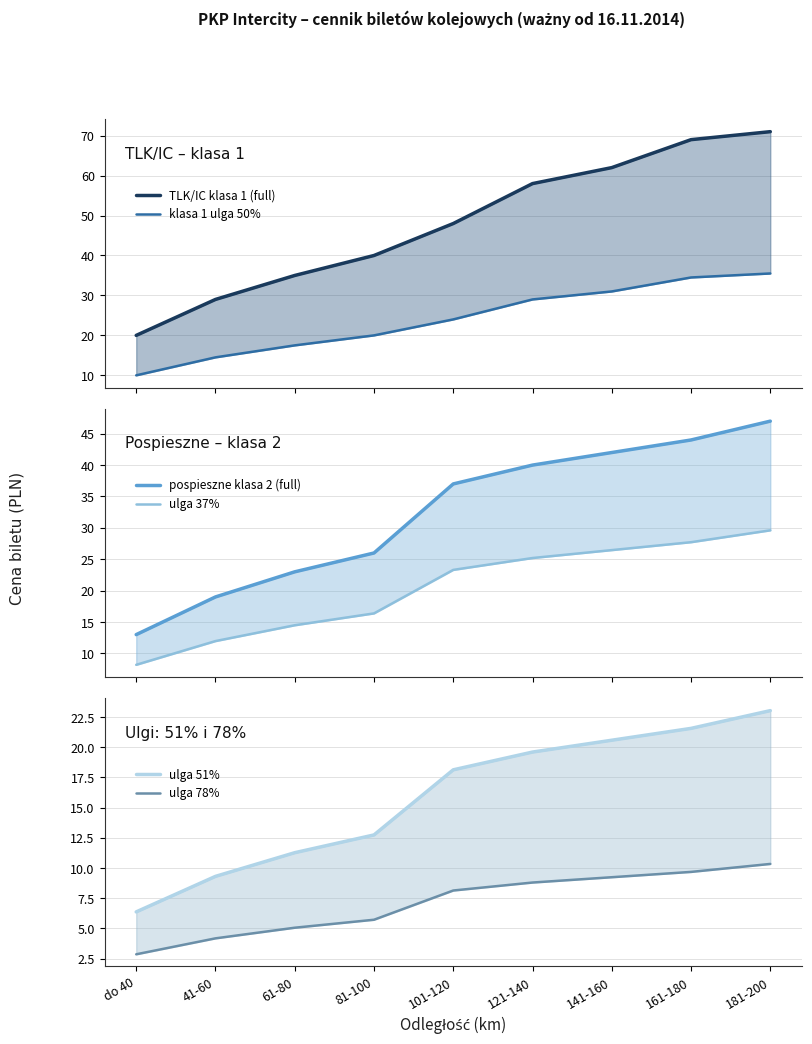

How many values in the ulga 51% series are below 18?

4